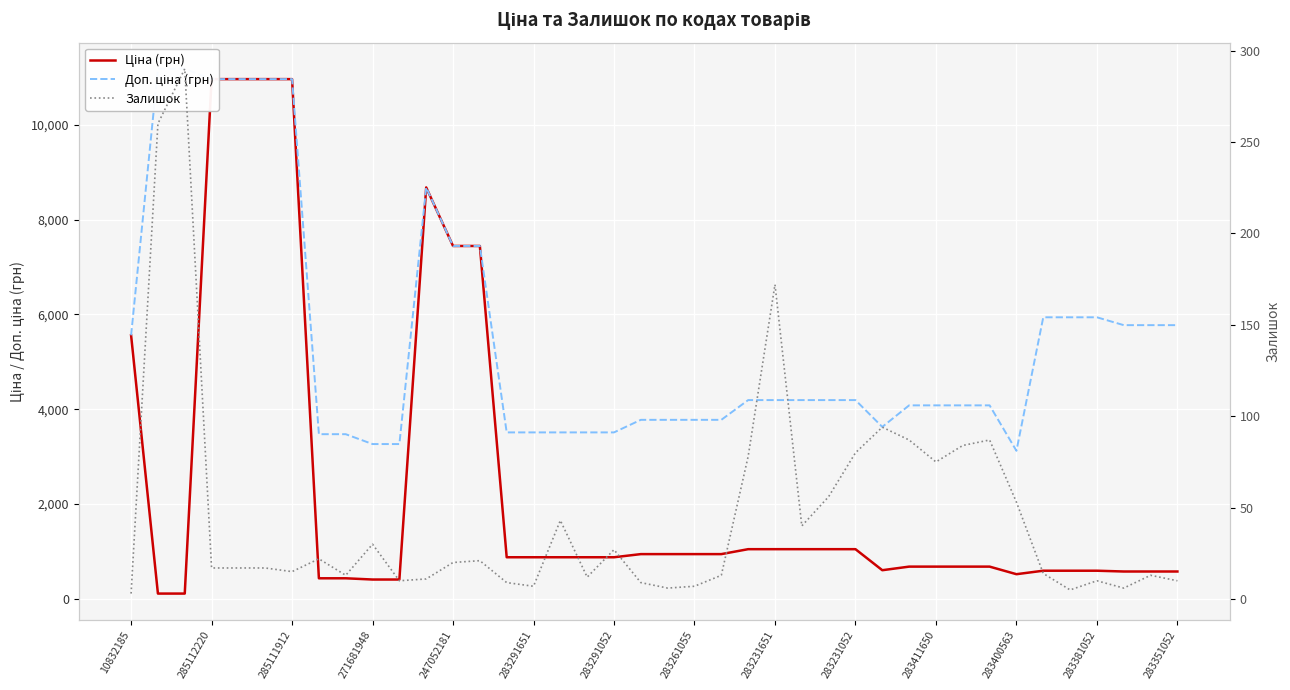

After their last crossing, which series has the higher values: Ціна (грн) or Залишок?

Ціна (грн)